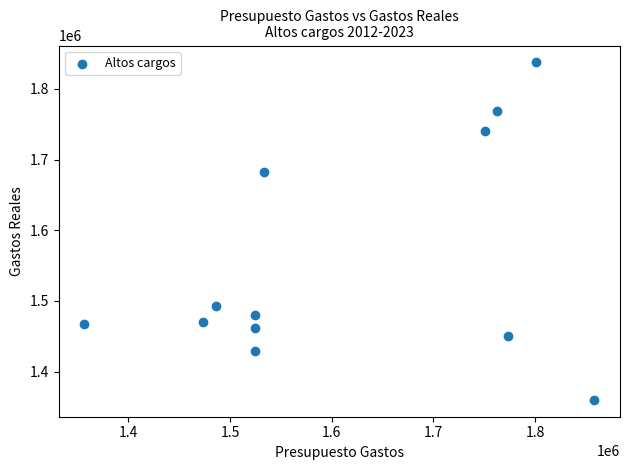

What Y value in the scatter plot is closest to 1598719?

1681973.2